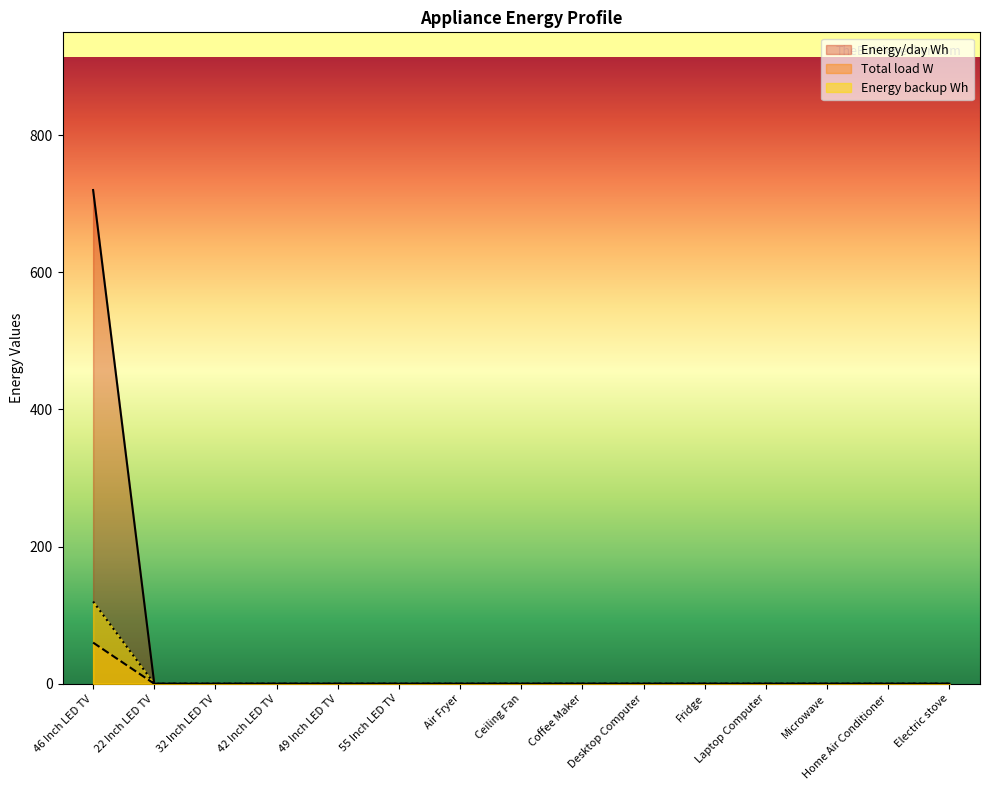

What is the sum of all Energy backup Wh values?

120